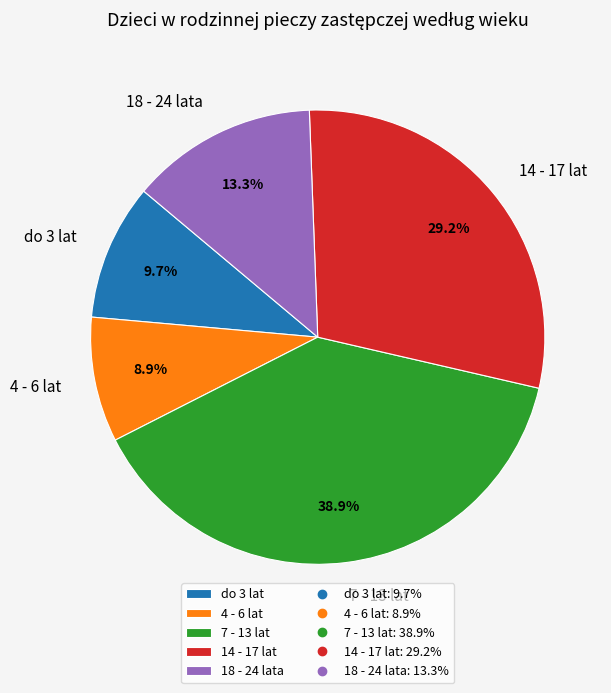

How many segments does this pie chart have?

5